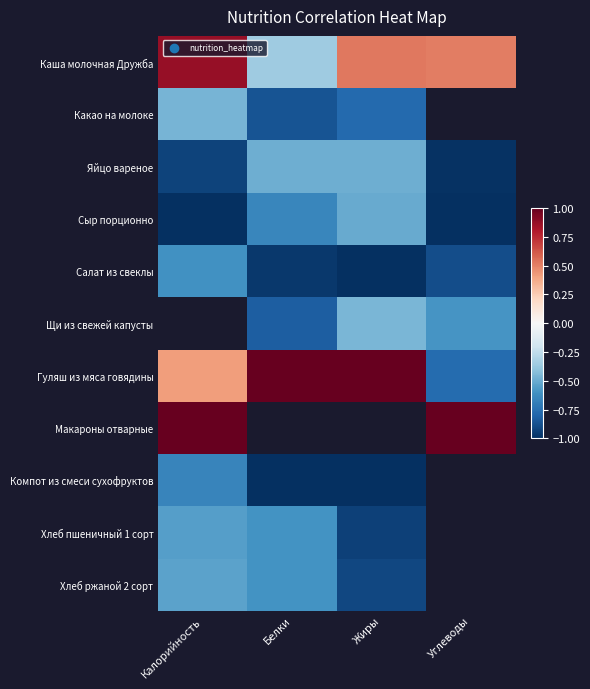

Which category has the lowest value in the Гуляш из мяса говядины series?

Углеводы